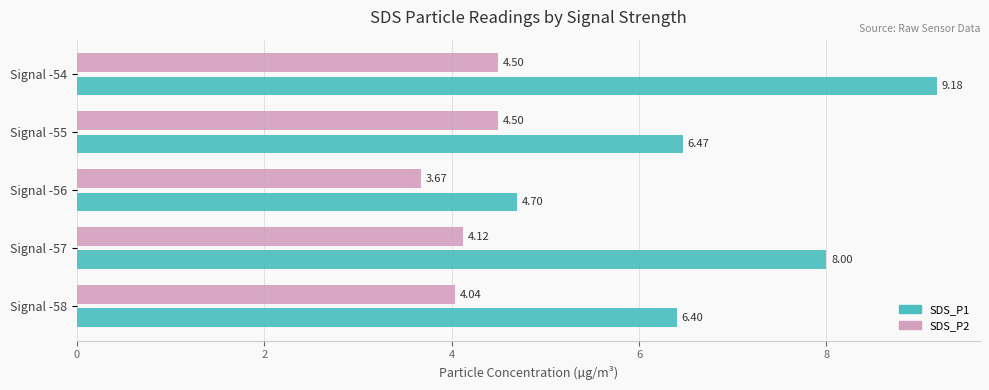

At which category is the sum across all series the highest?

Signal -54